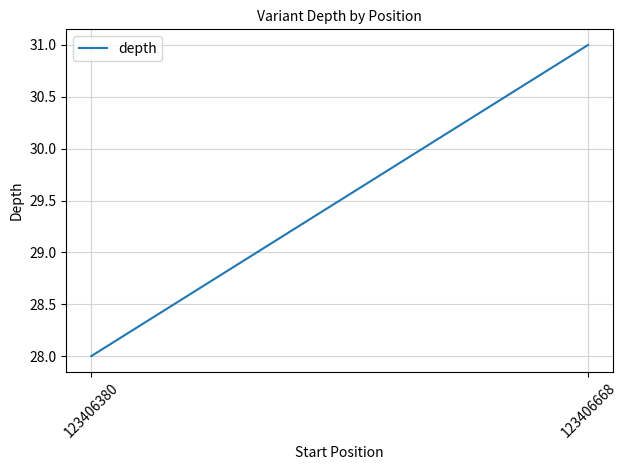

At which category does the chart reach its peak across all series?

123406668